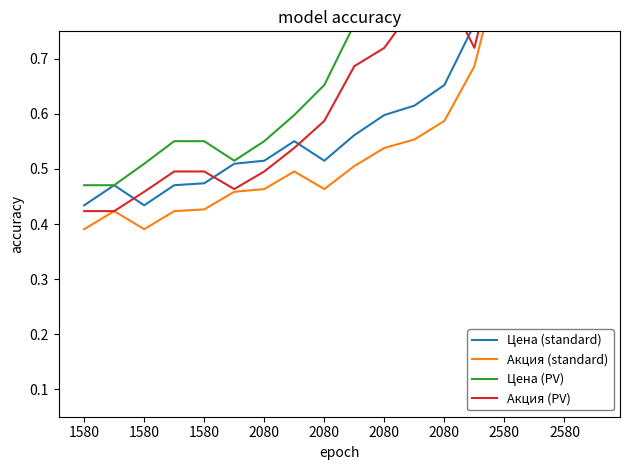

What is the sum of all Акция (PV) values?

12.2